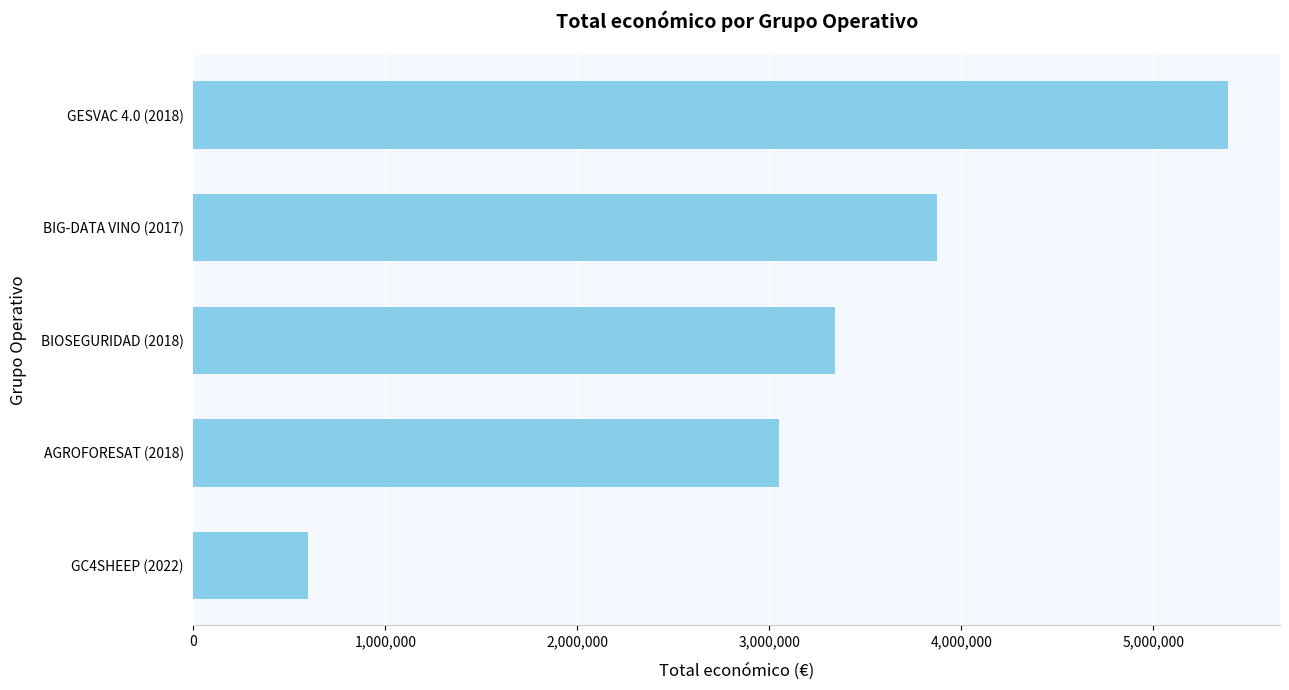

Which label corresponds to the smallest value in the chart?

GC4SHEEP (2022)